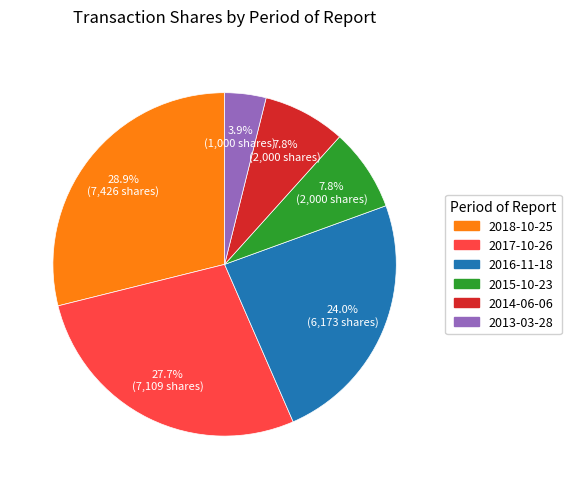

Combined, what portion of the pie is 2015-10-23 and 2018-10-25?

36.7%